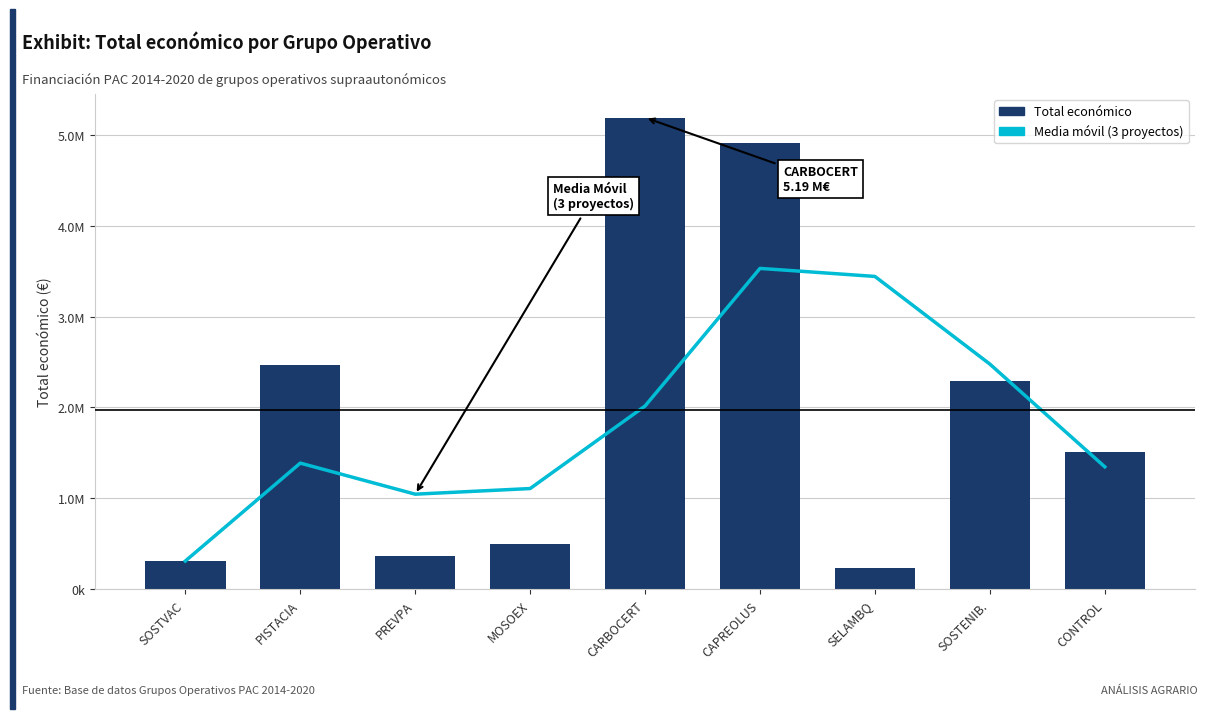

What is the difference between the second highest and second lowest values in the Total económico series?

4591092.0